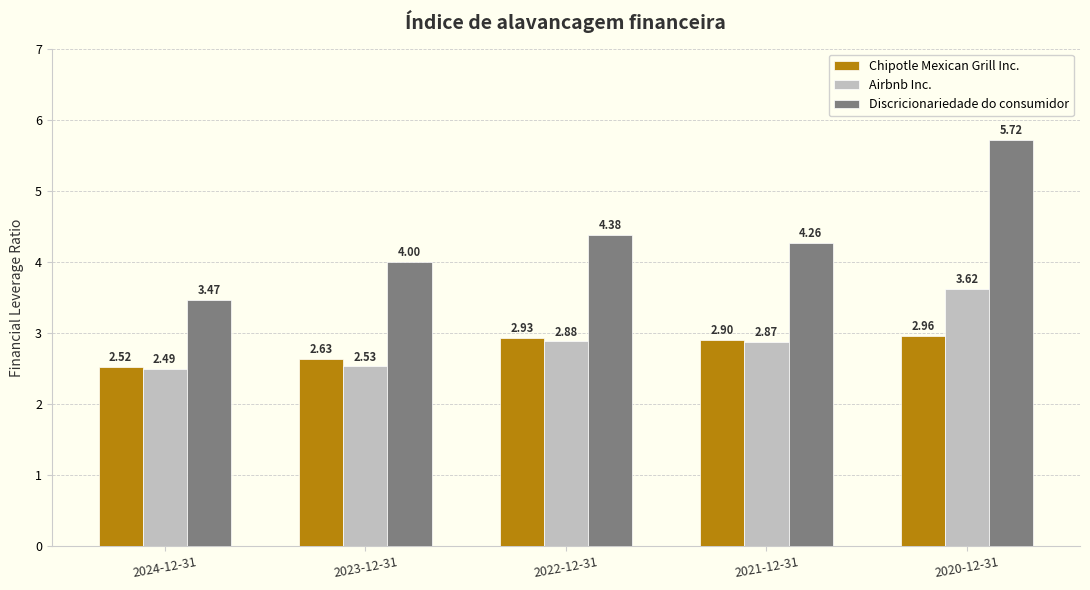

What is the spread (max minus min) of values at 2020-12-31?

2.8